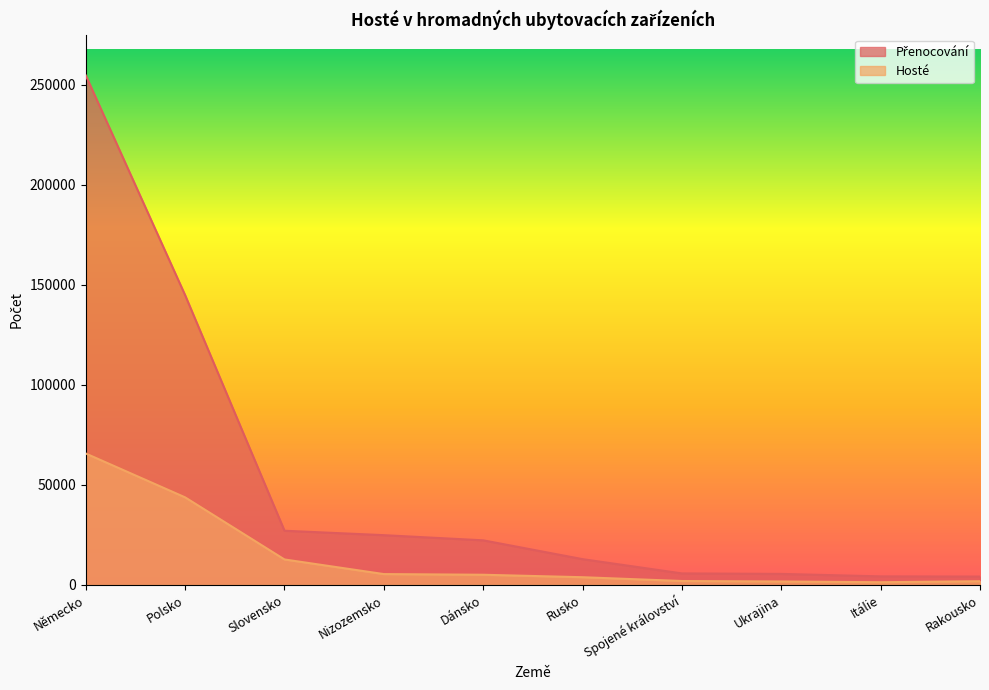

True or false: Přenocování has more than 1 points higher than both neighbors.

False